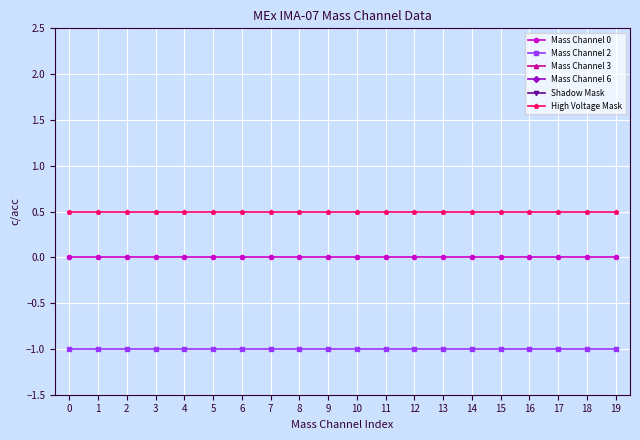

How many distinct data groups are displayed?

6